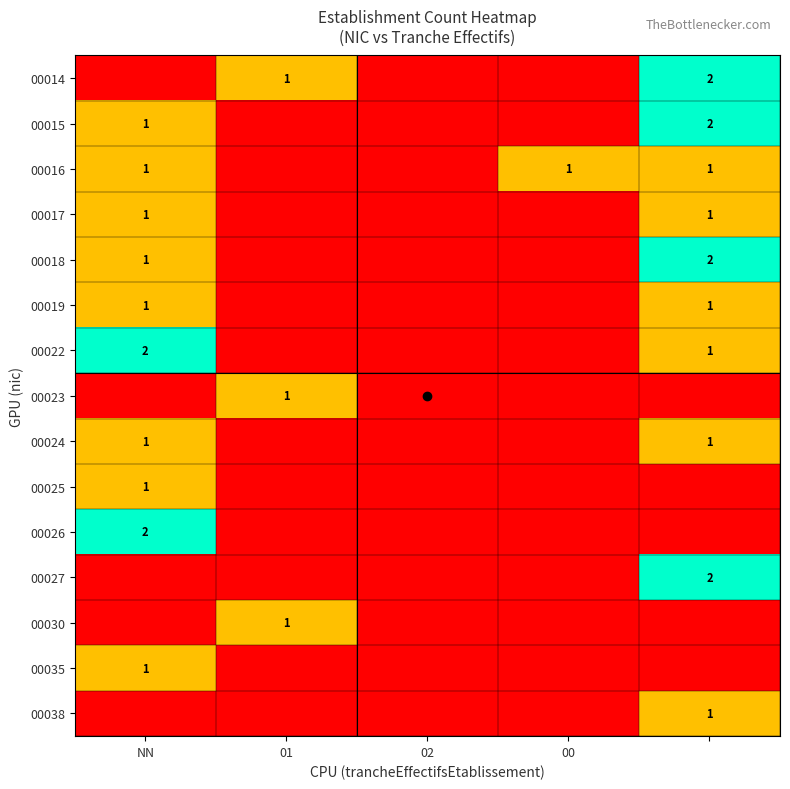

The 00030 series shows 1 at 01. True or false?

True